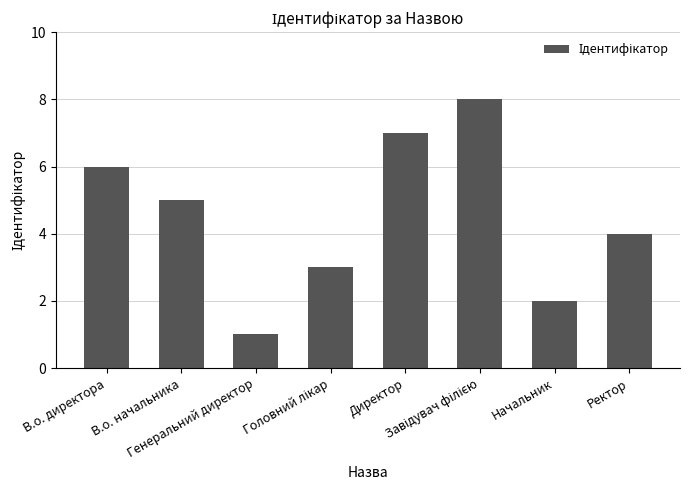

What is the change in value from В.о. начальника to Ректор?

-1